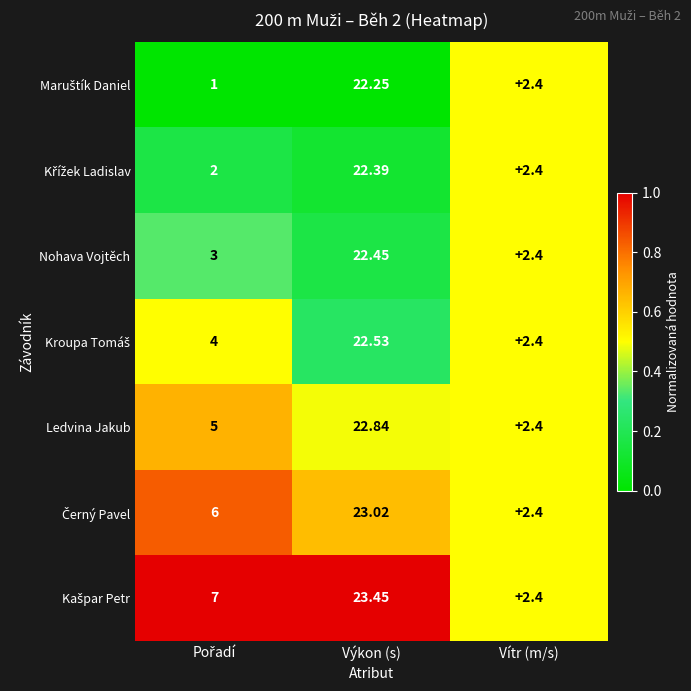

How many categories are shown in the chart?

3